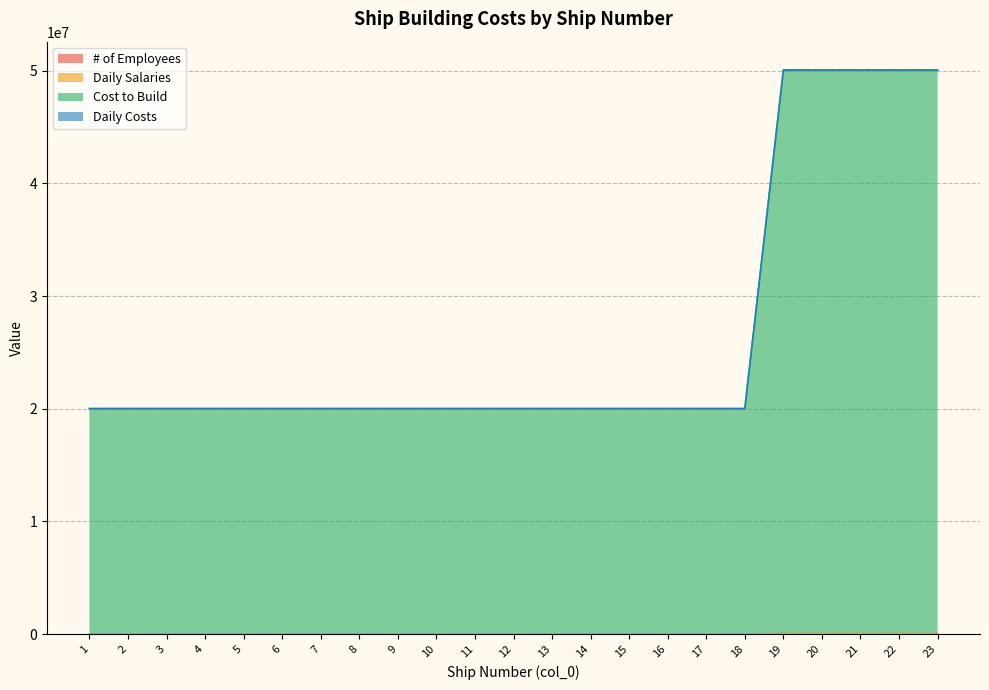

At which category does the chart reach its minimum across all series?

1